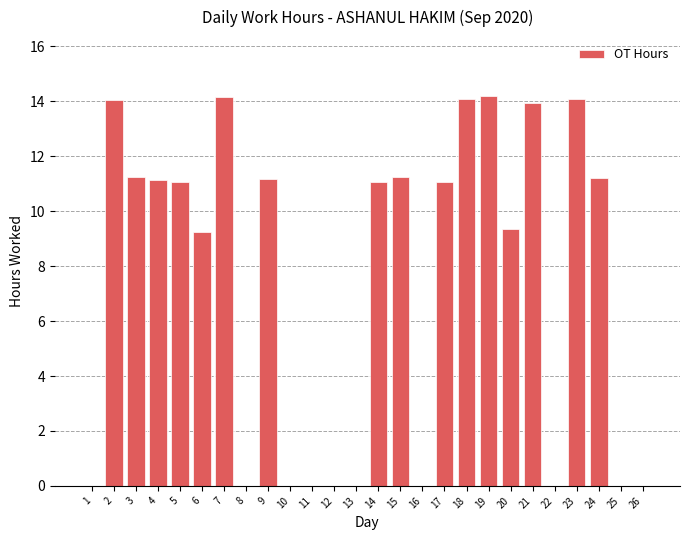

What is the maximum value shown in the chart?

14.2